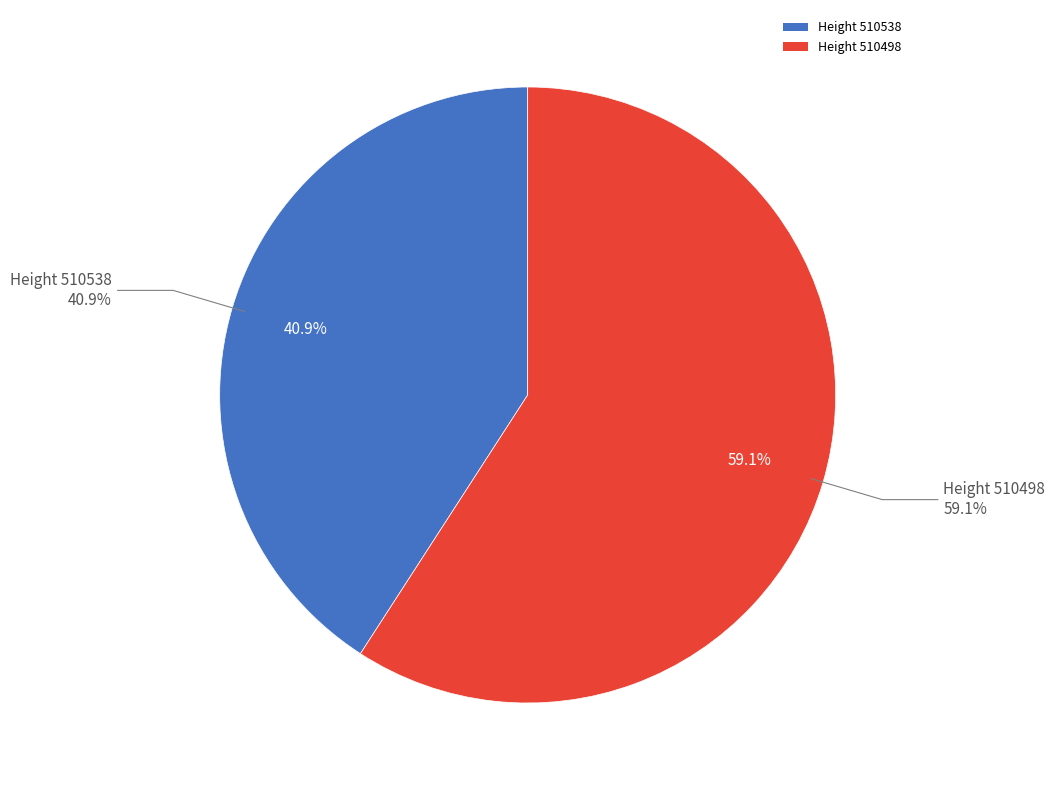

What is the change in value from 510538 to 510498?

+3627746592455118848